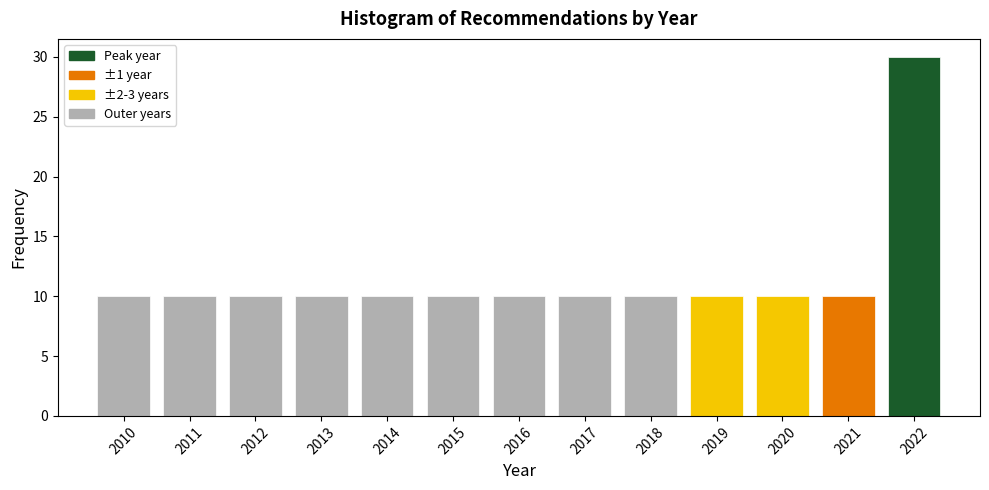

How tall is the bar that spans 2010.5 to 2011.5 on the x-axis? The values are not printed on the chart, so give them approximately, as read against the axis.

10